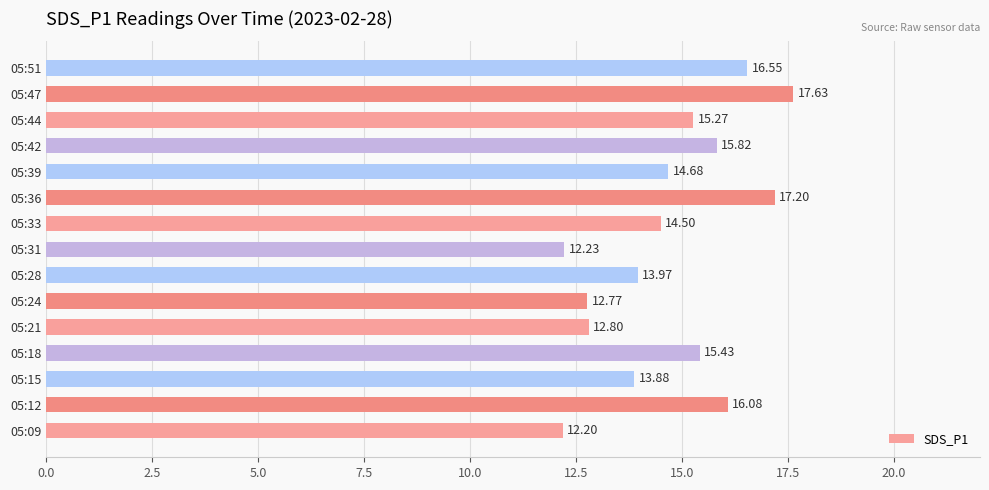

List the labels in order of value, largest first.

05:47, 05:36, 05:51, 05:12, 05:42, 05:18, 05:44, 05:39, 05:33, 05:28, 05:15, 05:21, 05:24, 05:31, 05:09